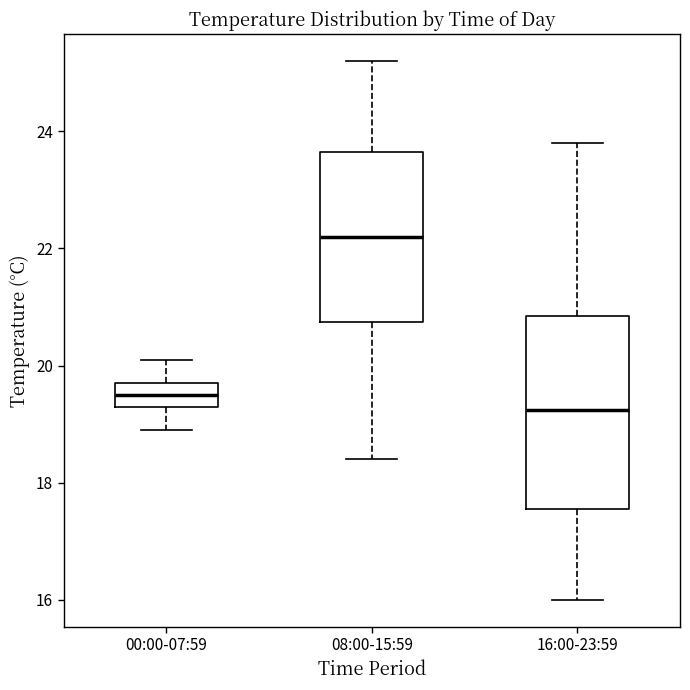

Which box is the tallest, from its lower edge to its upper edge?

16:00-23:59